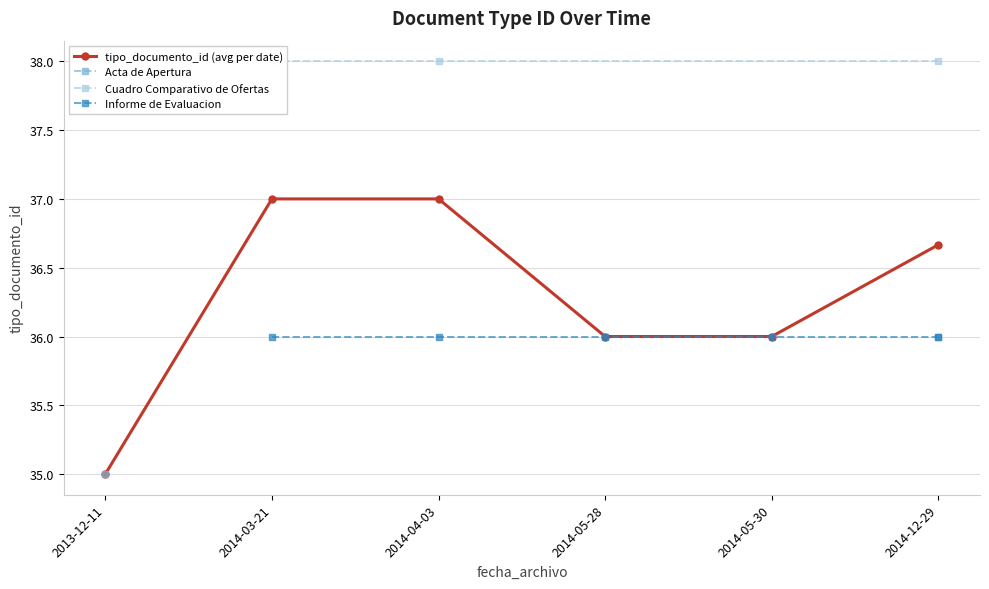

How many data points are above 36?

3